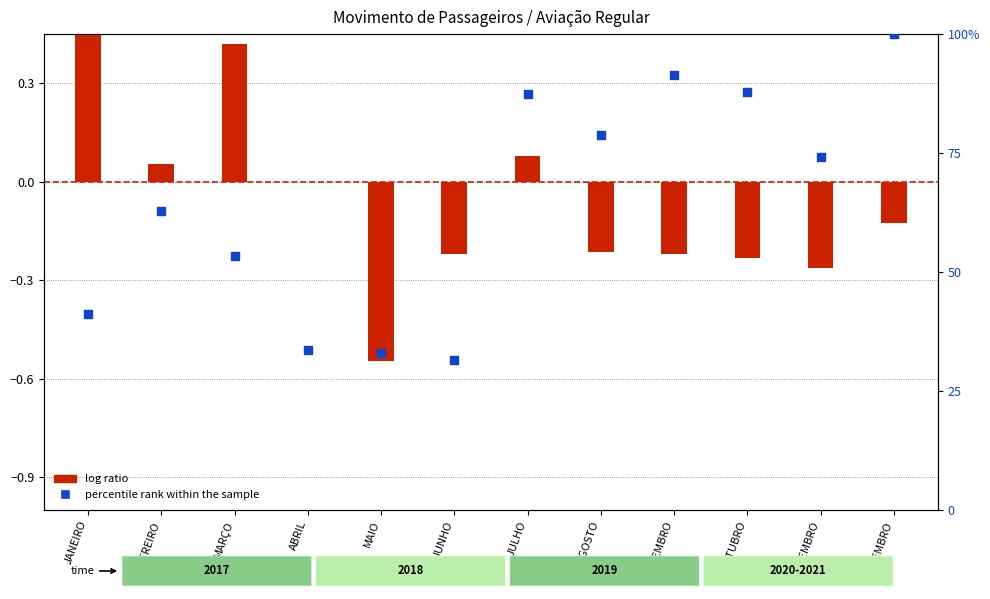

Which series has the widest spread of Y values?

percentile rank within the sample